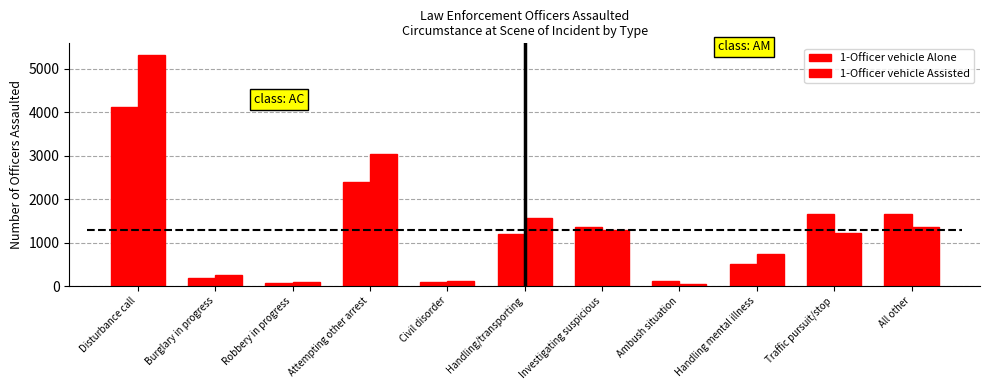

Are the bars grouped side by side (vs. stacked)?

Yes